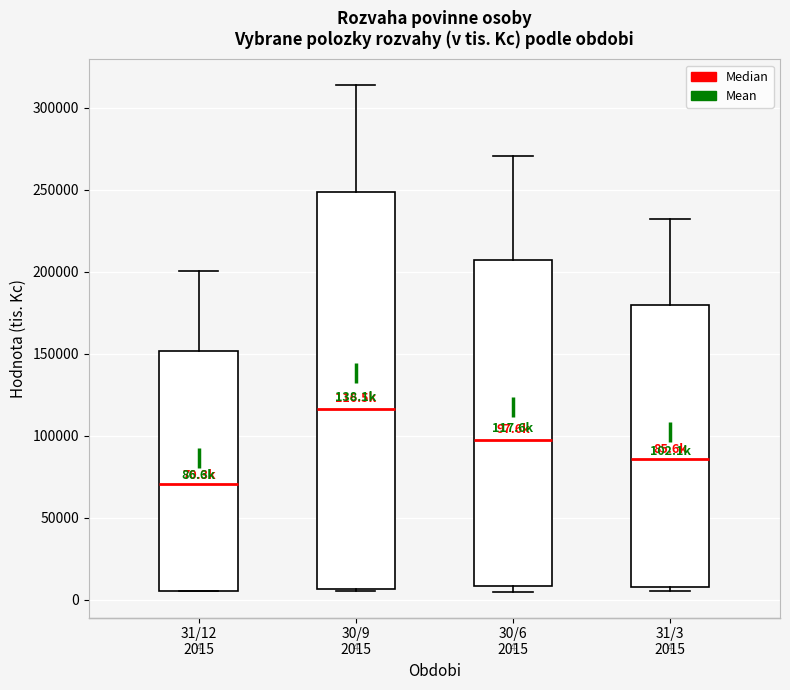

Which box has the highest median line?

30/9 2015